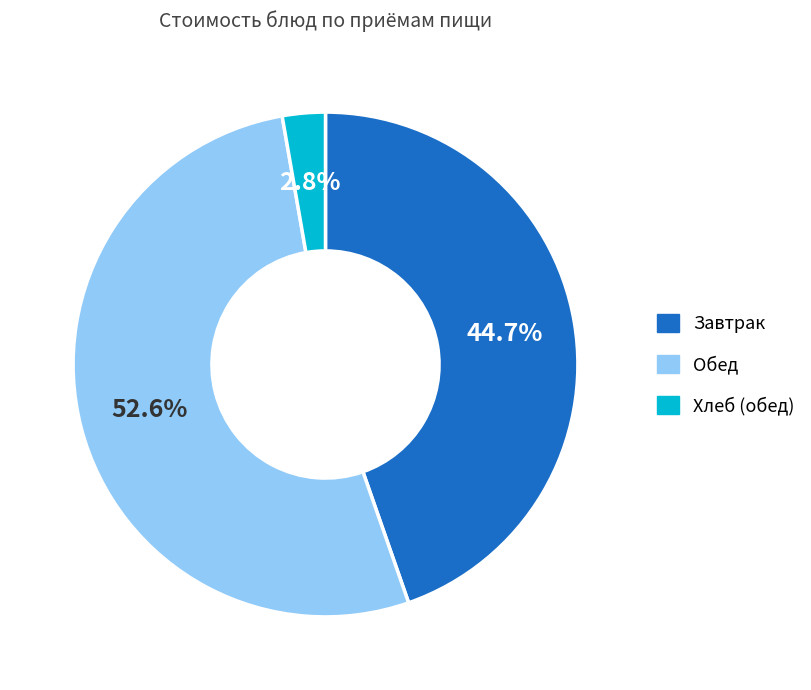

Is there any slice that represents more than half of the pie?

Yes